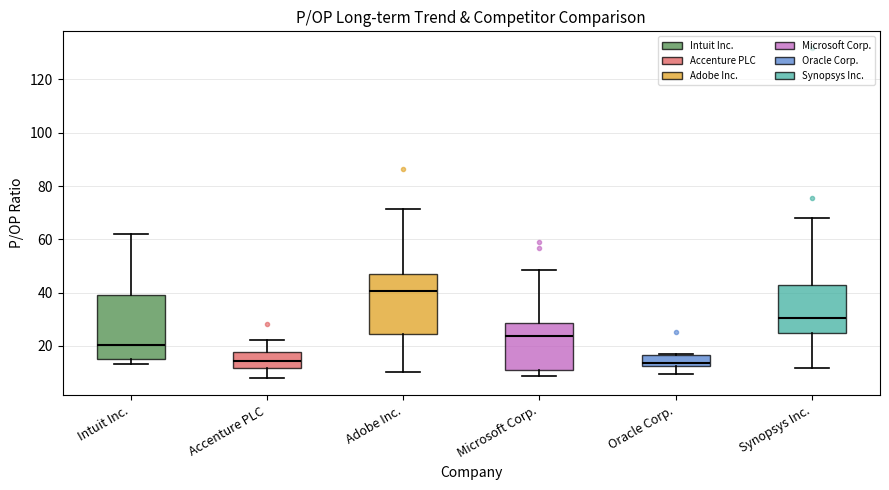

Where is the lower edge of the box for Microsoft Corp. on the y-axis? The values are not printed on the chart, so give them approximately, as read against the axis.

10